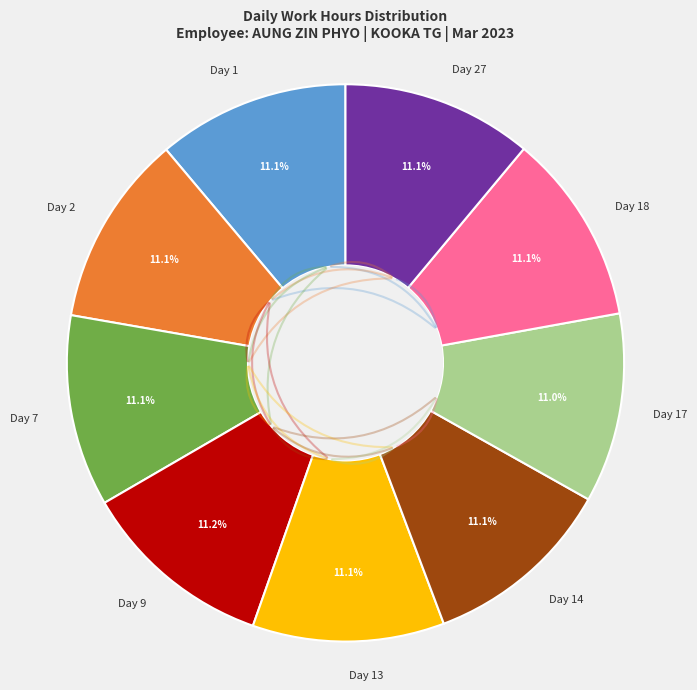

Approximately how many times larger is the value at Day 1 compared to Day 14?

1.0